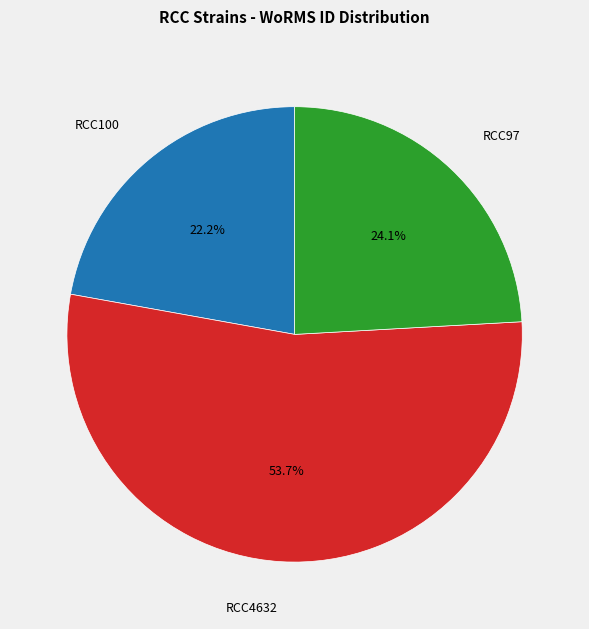

Does any single category account for the majority?

Yes